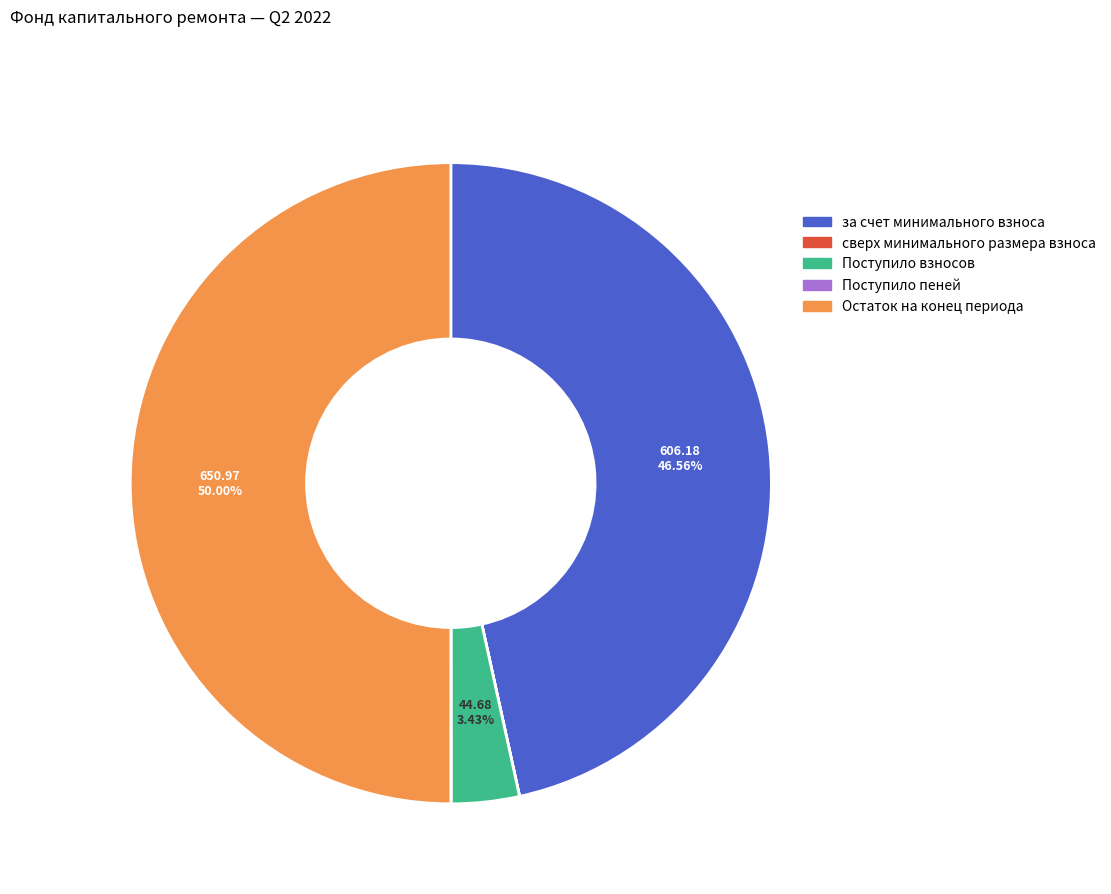

Which category has the biggest portion of the pie?

Остаток на конец периода